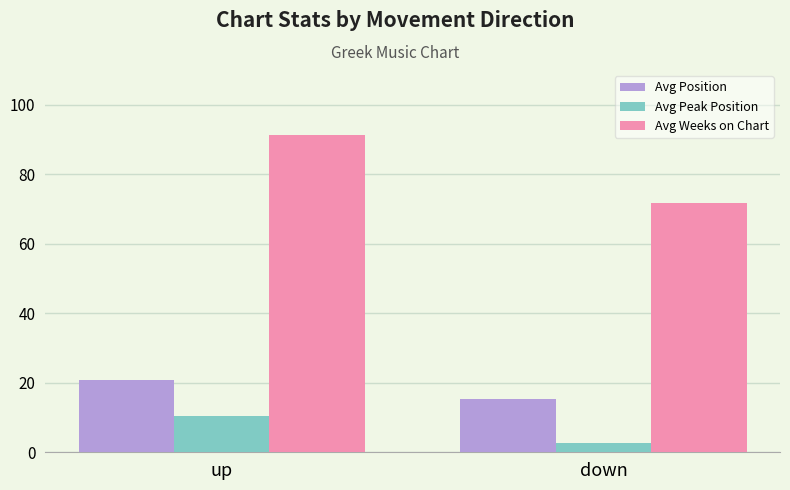

Which category has the highest value across all series?

up